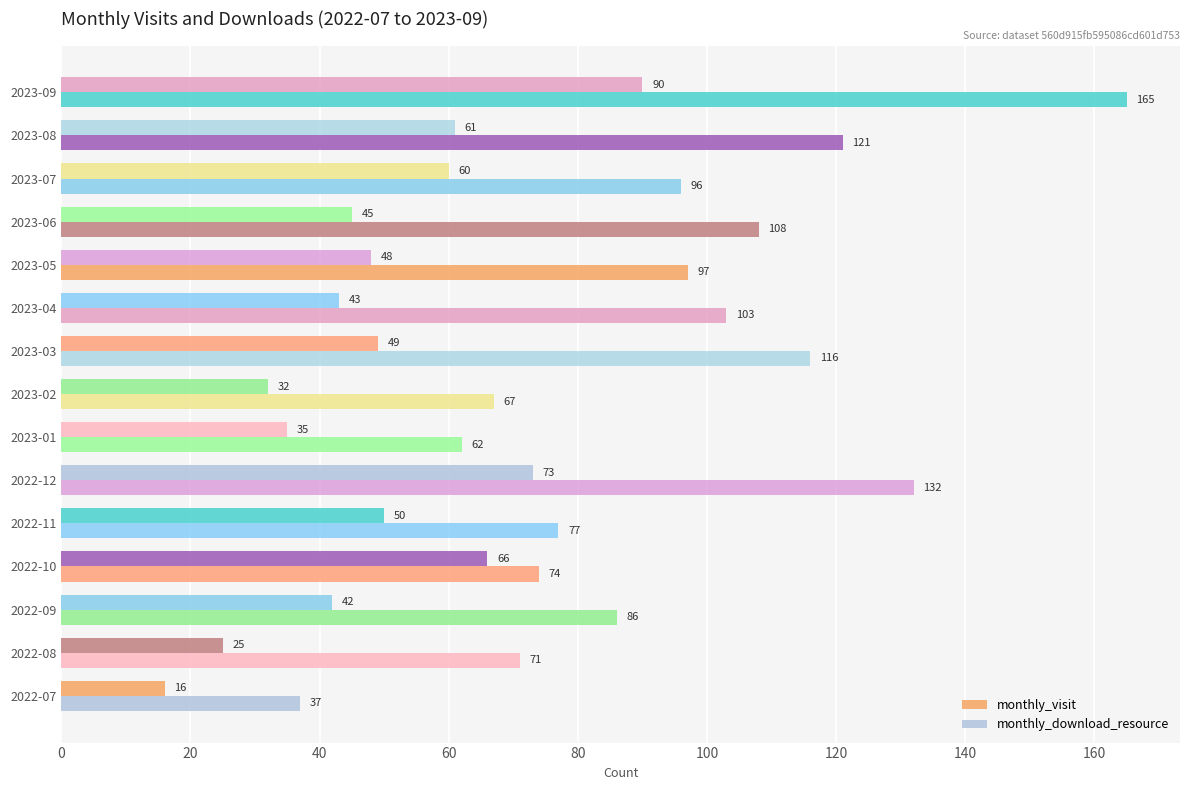

Which series has the largest range (max minus min)?

monthly_download_resource